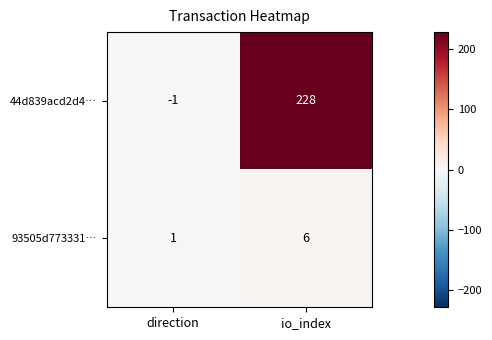

How many categories are shown in the chart?

2